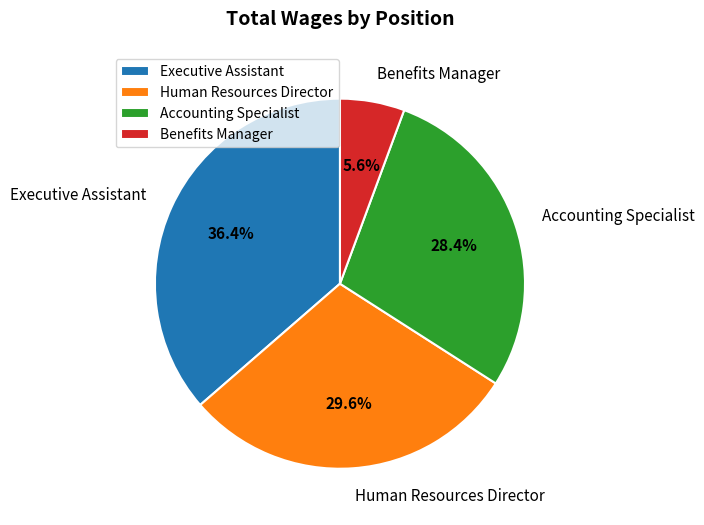

To the nearest percent, what portion does Accounting Specialist represent?

28%